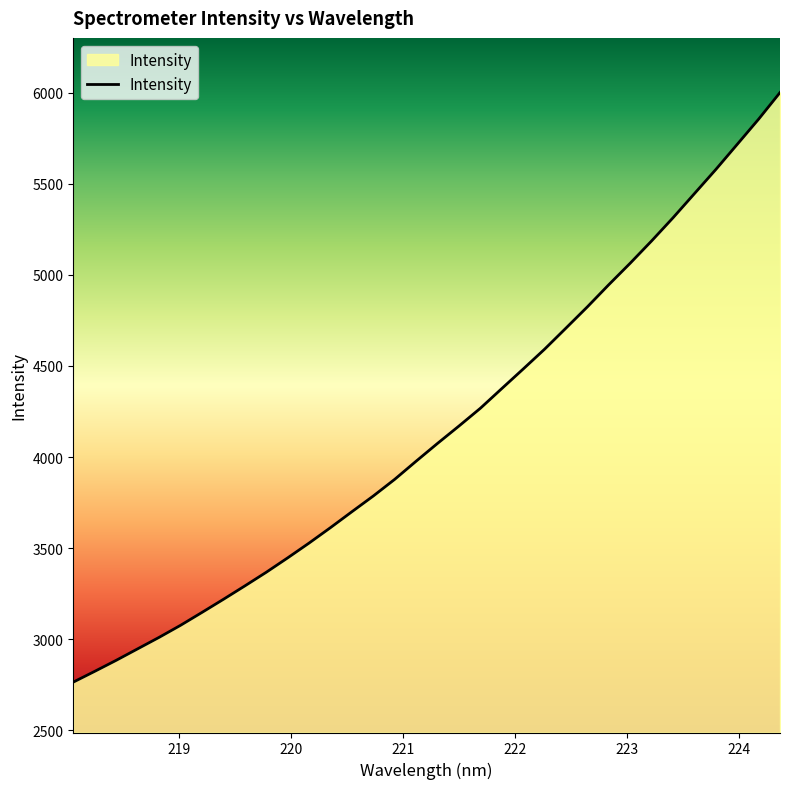

What is the maximum value shown in the chart?

6000.2